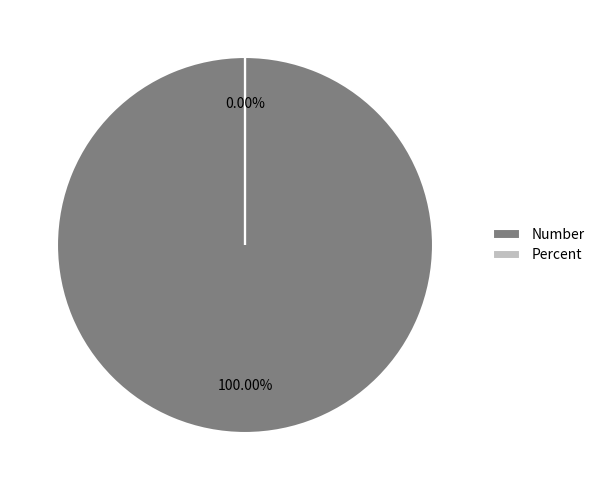

Which category accounts for the majority?

Number